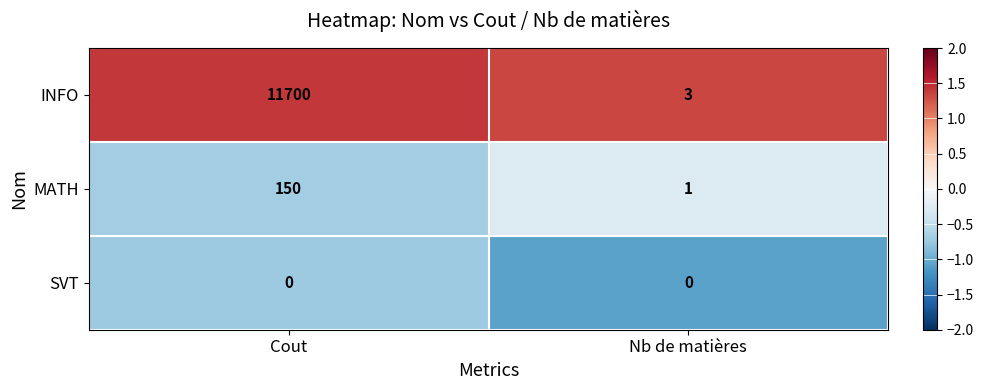

Where is MATH nearest to the value 75?

Nb de matières